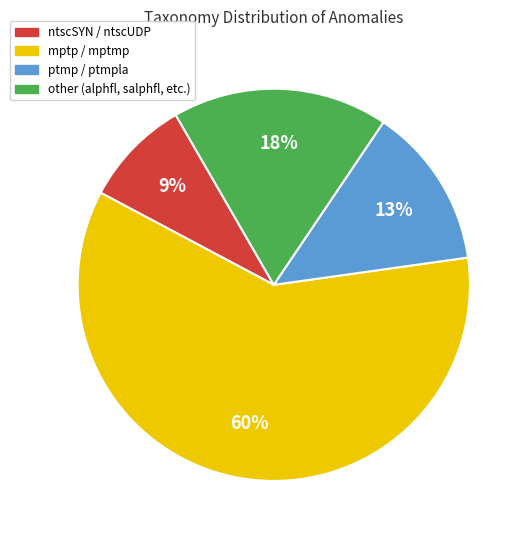

Which has a higher value, ptmp / ptmpla or mptp / mptmp?

mptp / mptmp